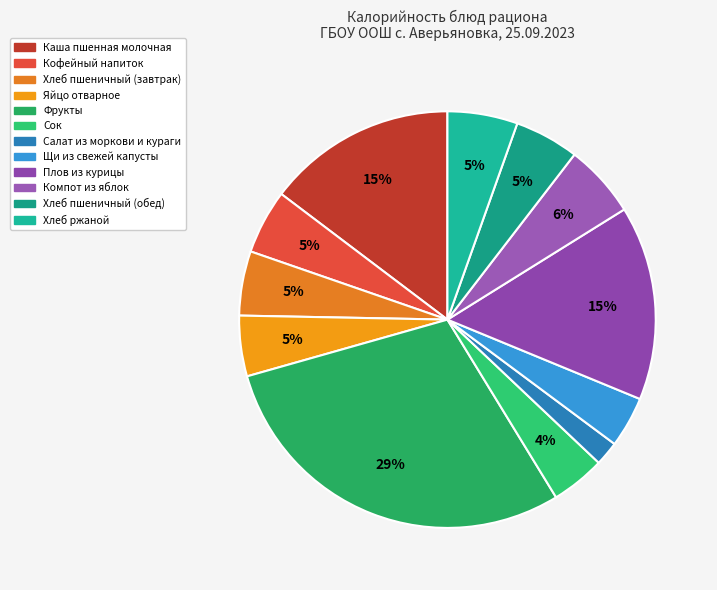

Which category has the biggest portion of the pie?

Фрукты